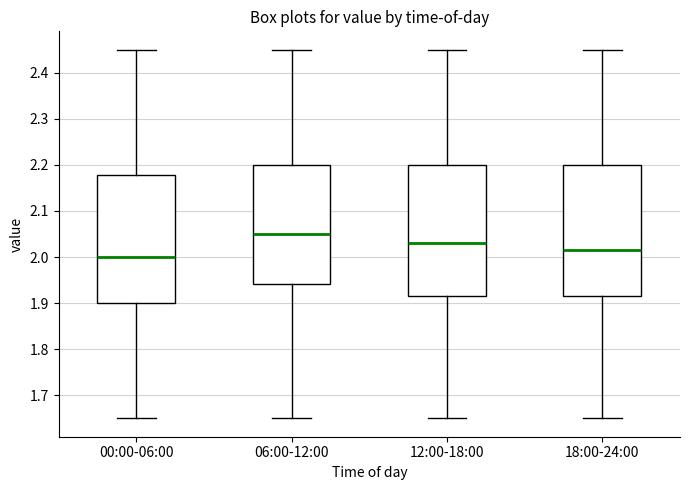

Where is the upper edge of the box for 12:00-18:00 on the y-axis? The values are not printed on the chart, so give them approximately, as read against the axis.

2.20